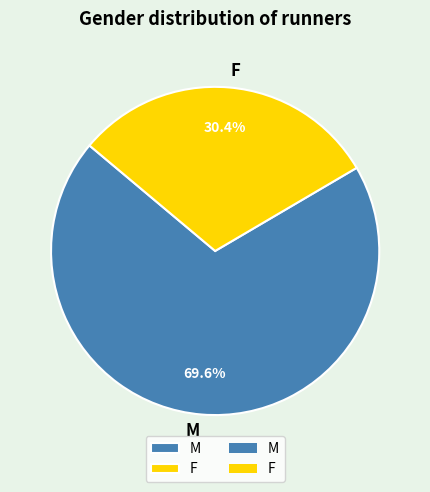

To the nearest percent, what portion does M represent?

70%